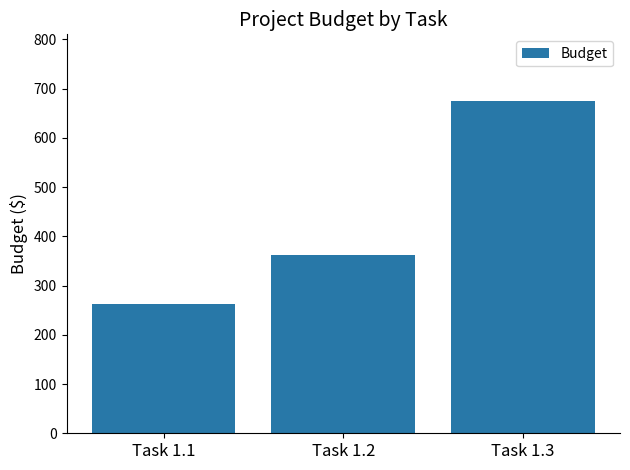

Rank the categories by value from lowest to highest.

Task 1.1, Task 1.2, Task 1.3